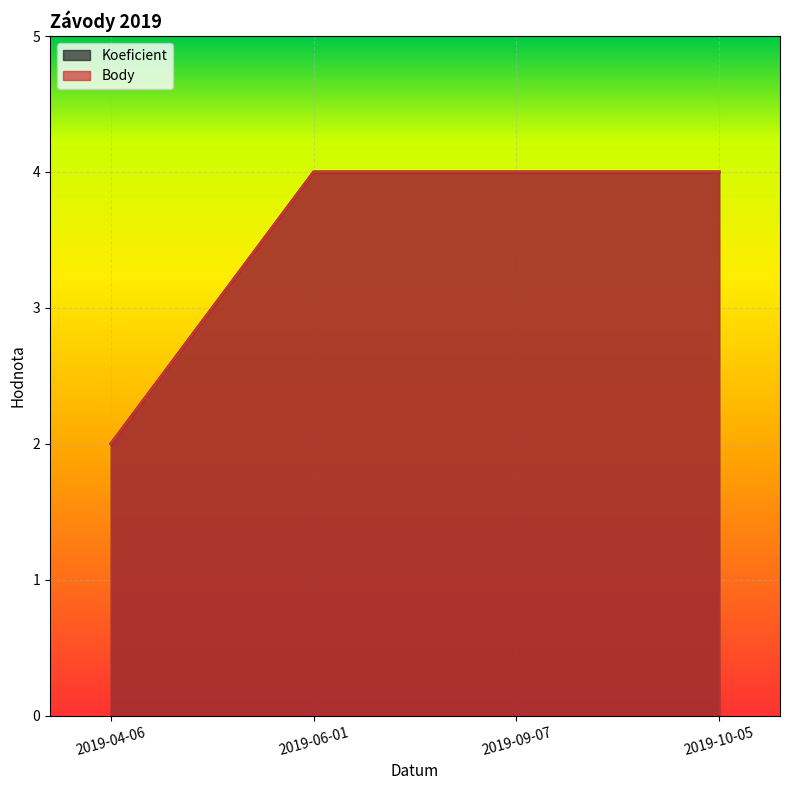

List the labels in order of Koeficient value, smallest first.

2019-04-06, 2019-06-01, 2019-09-07, 2019-10-05